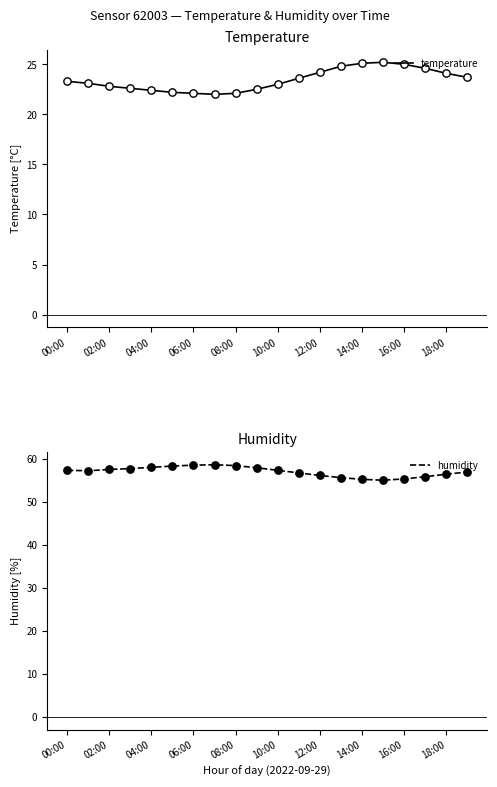

What is the highest value of the temperature series?

25.2